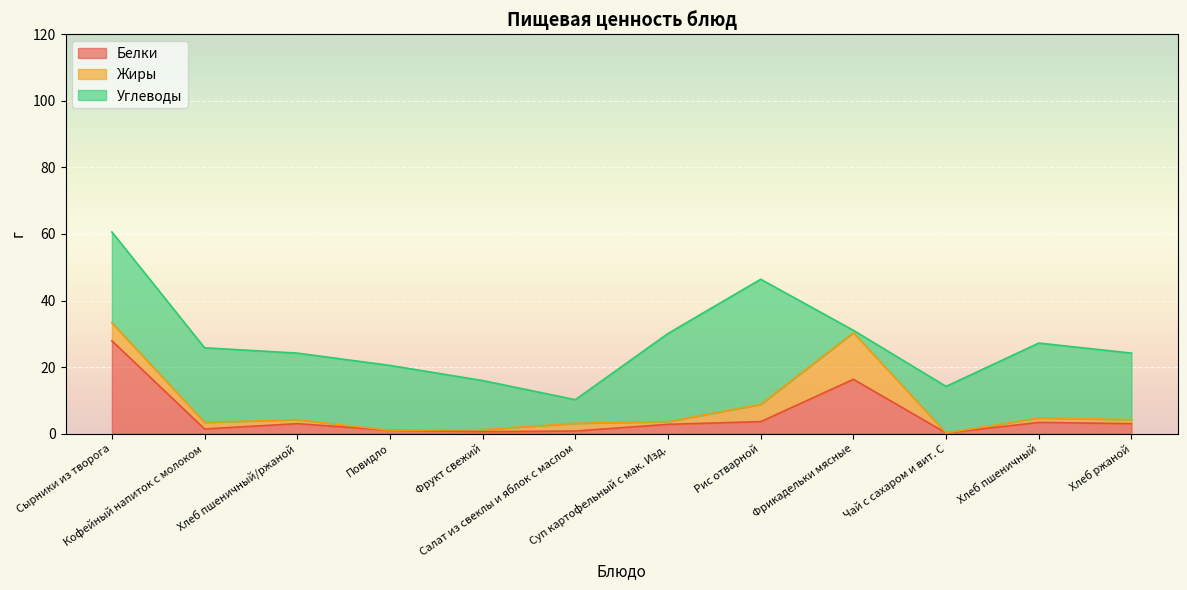

At Фрукт свежий, list the series in order from largest to smallest.

Углеводы, Белки, Жиры